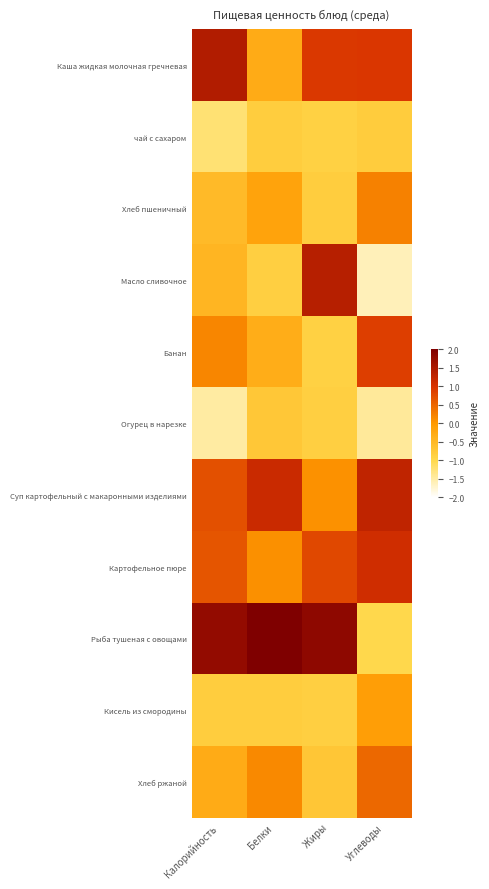

At which category does the chart reach its peak across all series?

Белки